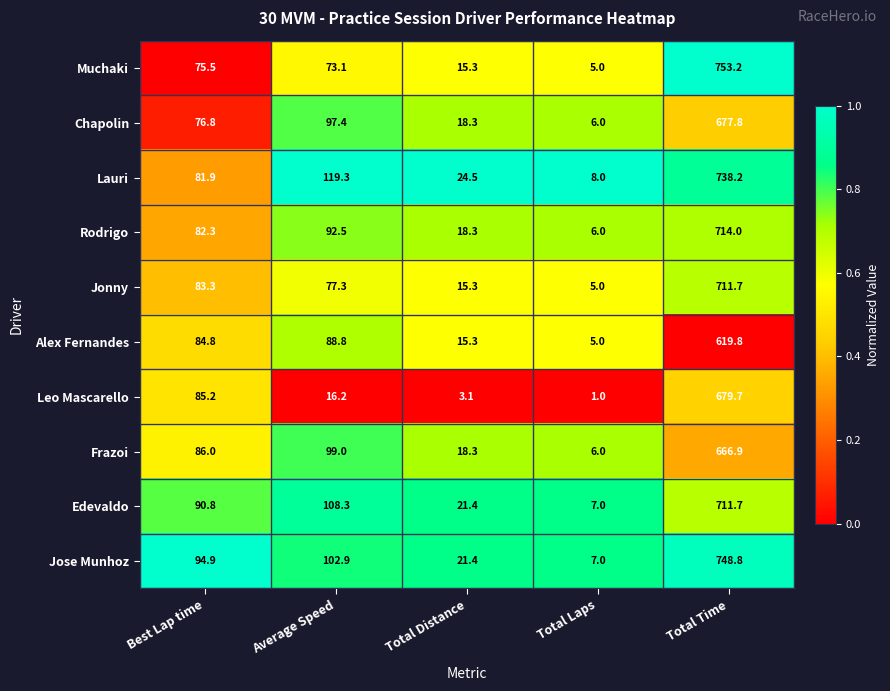

What value does the Chapolin series have at Average Speed?

97.4